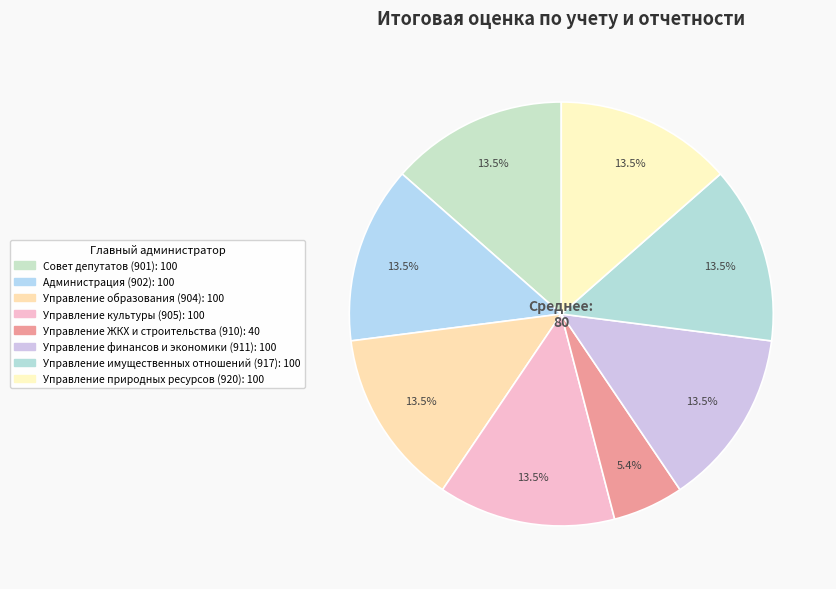

What percentage is the Администрация (902) slice, to the nearest percent?

14%